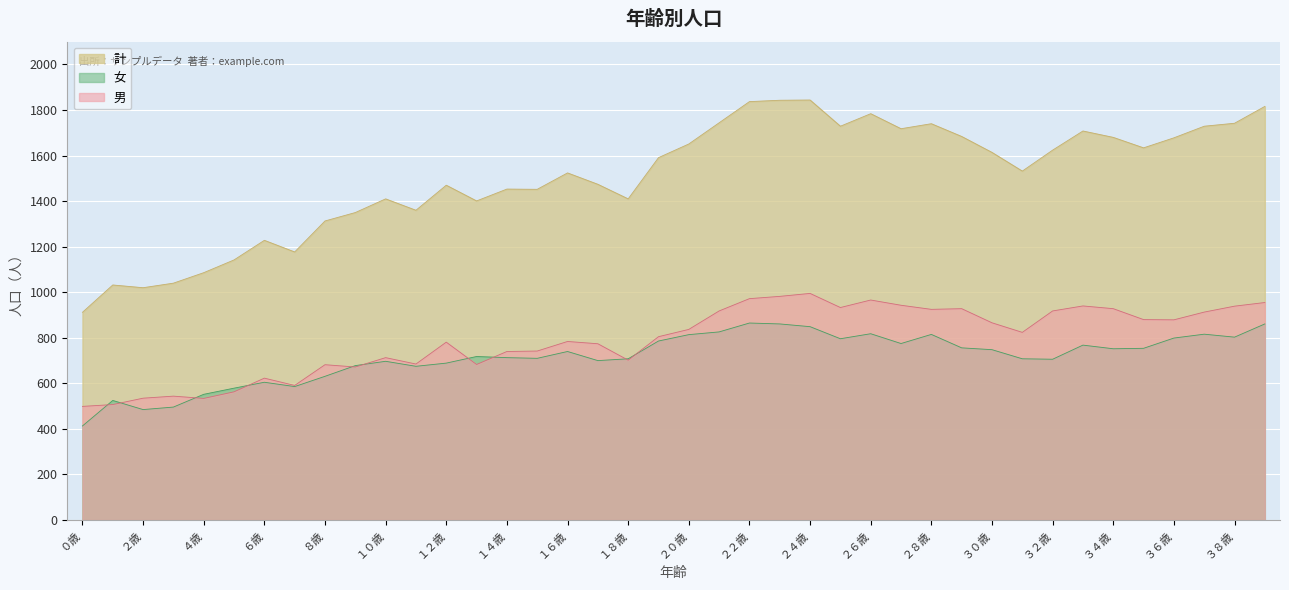

How many series are shown in this chart?

3